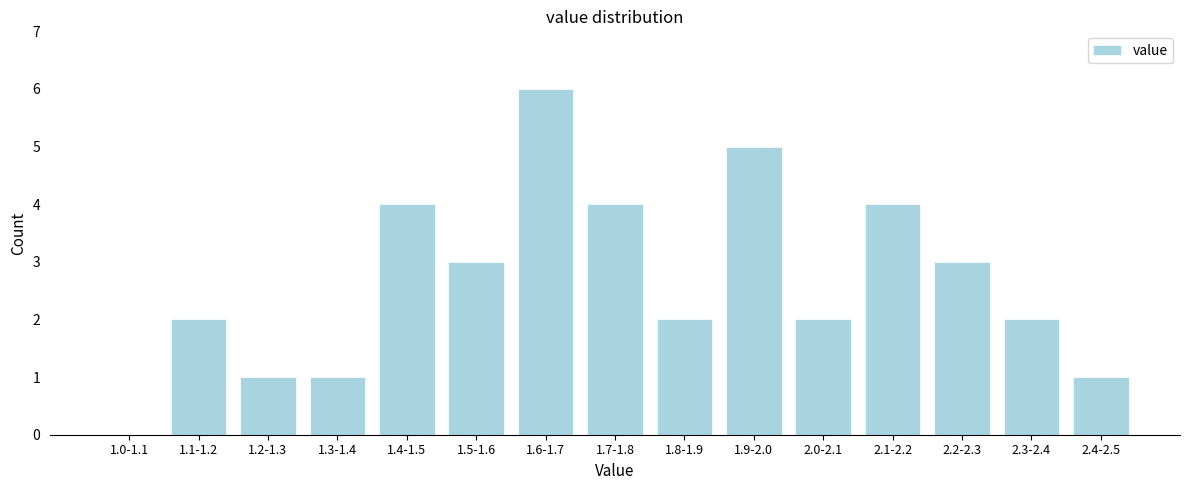

Reading left to right, transcribe all the data shown in this chart.

1.0-1.1=0	1.1-1.2=2	1.2-1.3=1	1.3-1.4=1	1.4-1.5=4	1.5-1.6=3	1.6-1.7=6	1.7-1.8=4	1.8-1.9=2	1.9-2.0=5	2.0-2.1=2	2.1-2.2=4	2.2-2.3=3	2.3-2.4=2	2.4-2.5=1